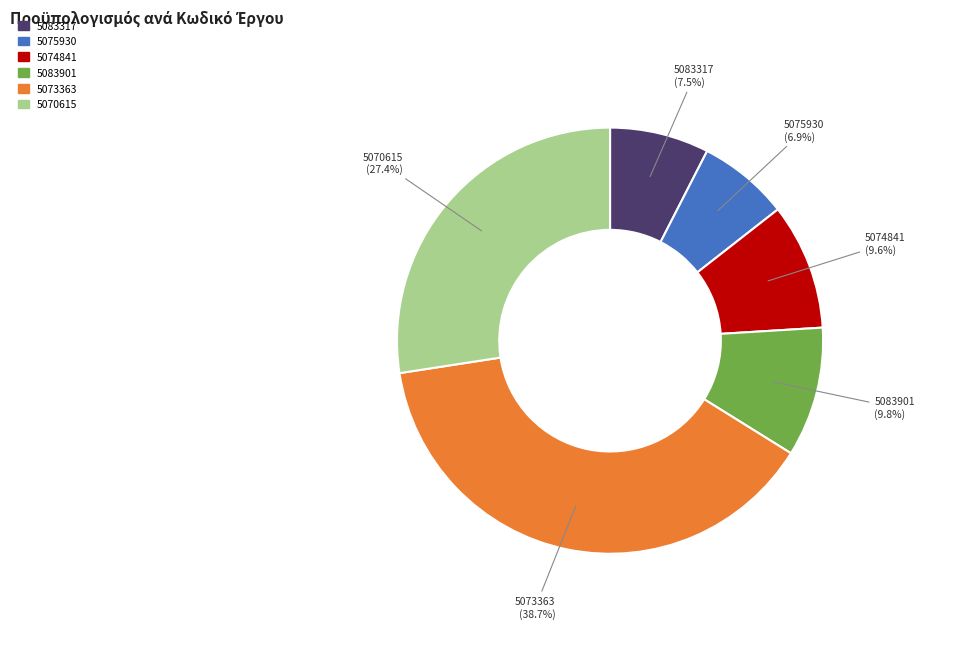

Between 5083901 and 5073363, which is larger?

5073363